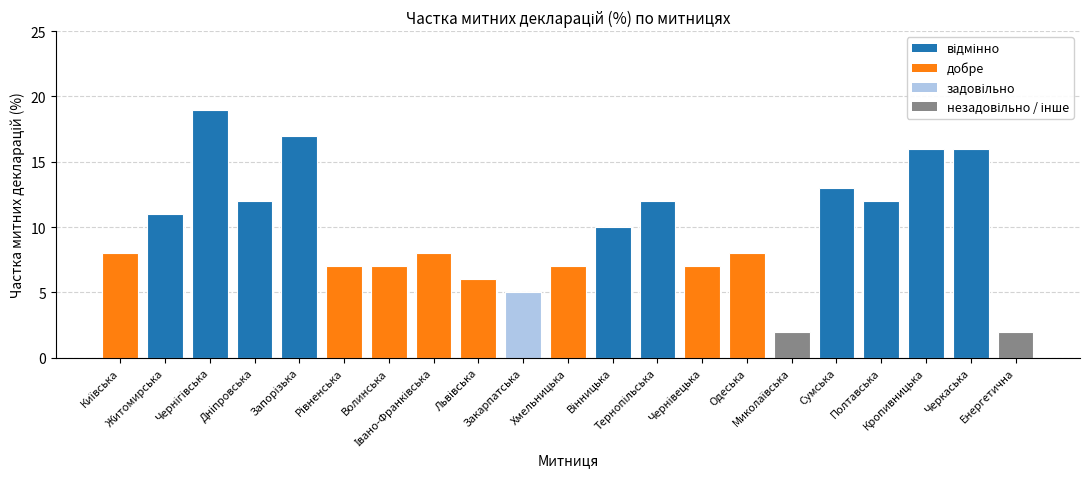

List the labels in order of value, largest first.

Чернігівська, Запорізька, Кропивницька, Черкаська, Сумська, Дніпровська, Тернопільська, Полтавська, Житомирська, Вінницька, Київська, Івано-Франківська, Одеська, Рівненська, Волинська, Хмельницька, Чернівецька, Львівська, Закарпатська, Миколаївська, Енергетична